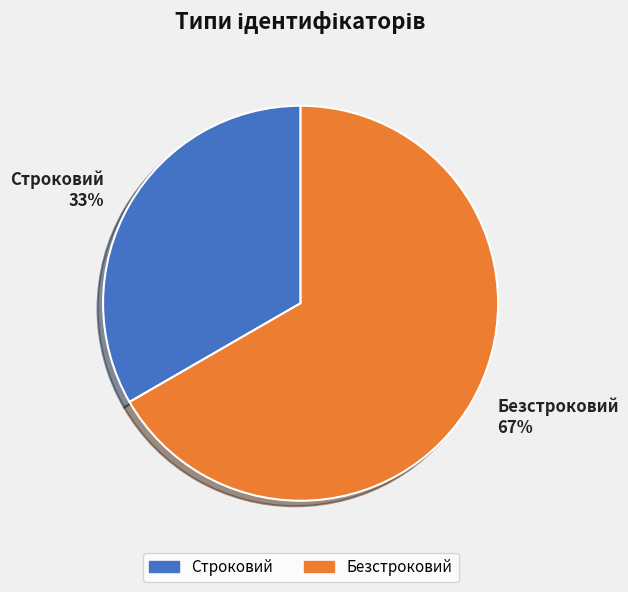

What is the largest slice in the pie chart?

Безстроковий